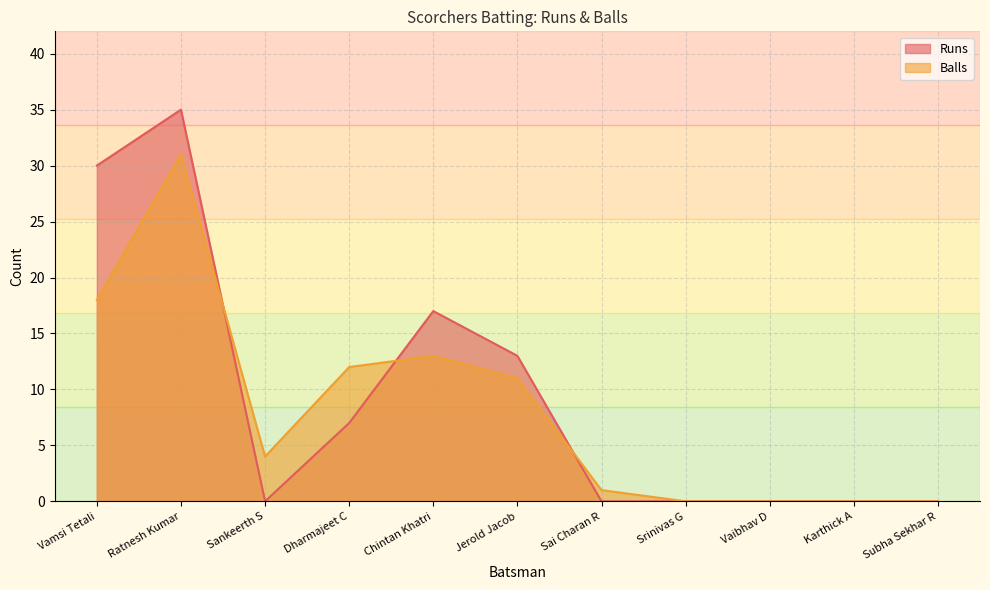

What is the sum of all Balls values?

90